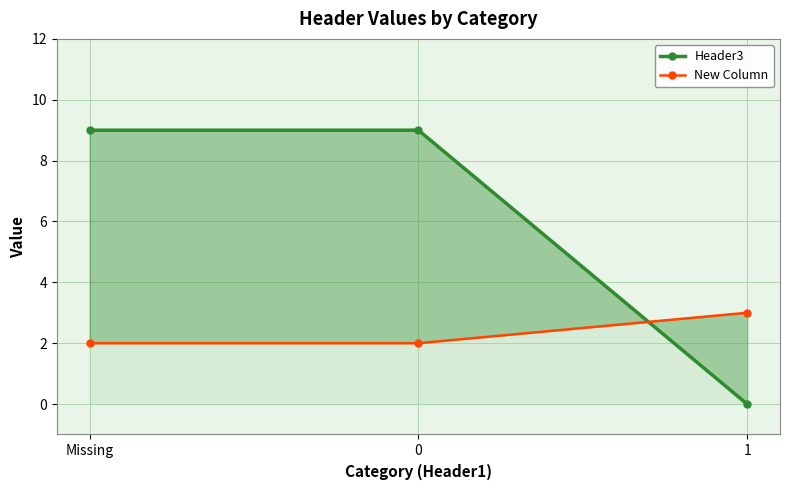

What is the sum of all Header3 values?

18